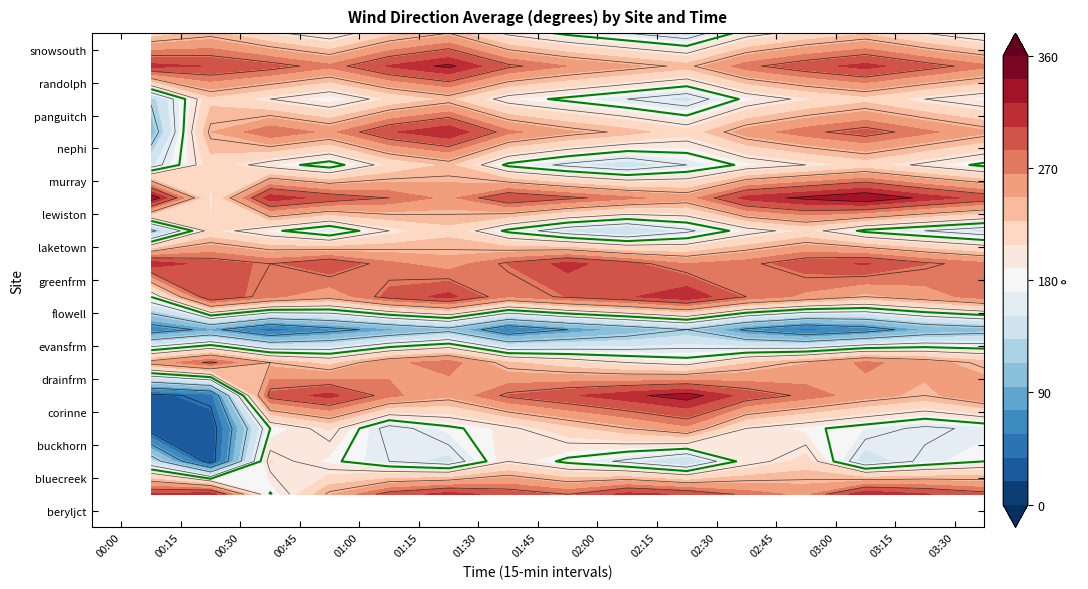

How many categories are shown in the chart?

15